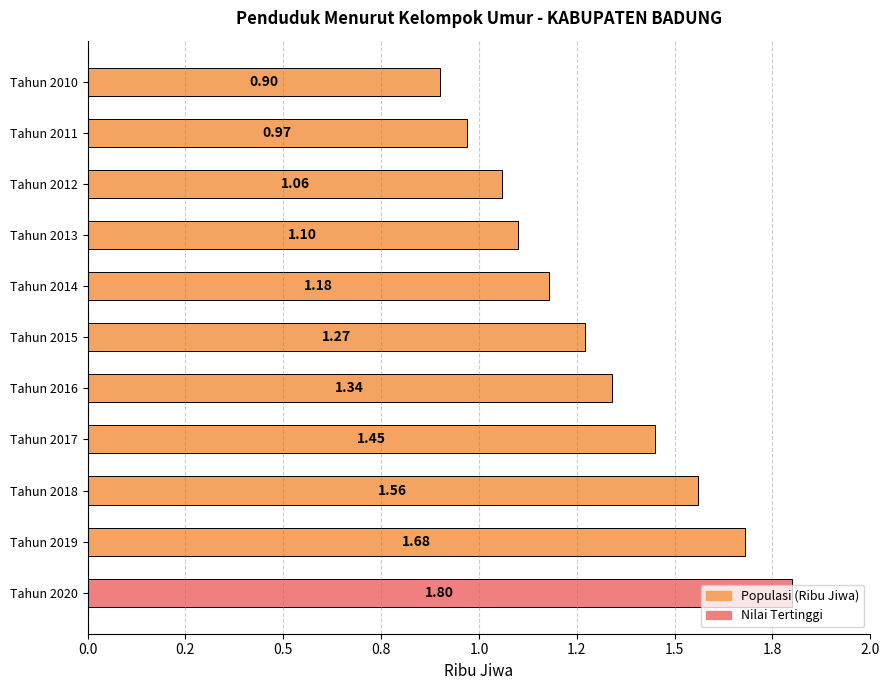

Are the bars horizontal?

Yes